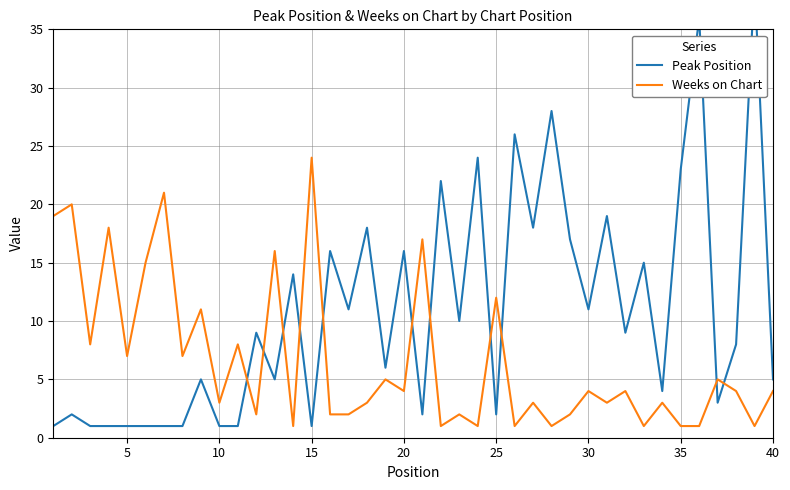

How many series are shown in this chart?

2